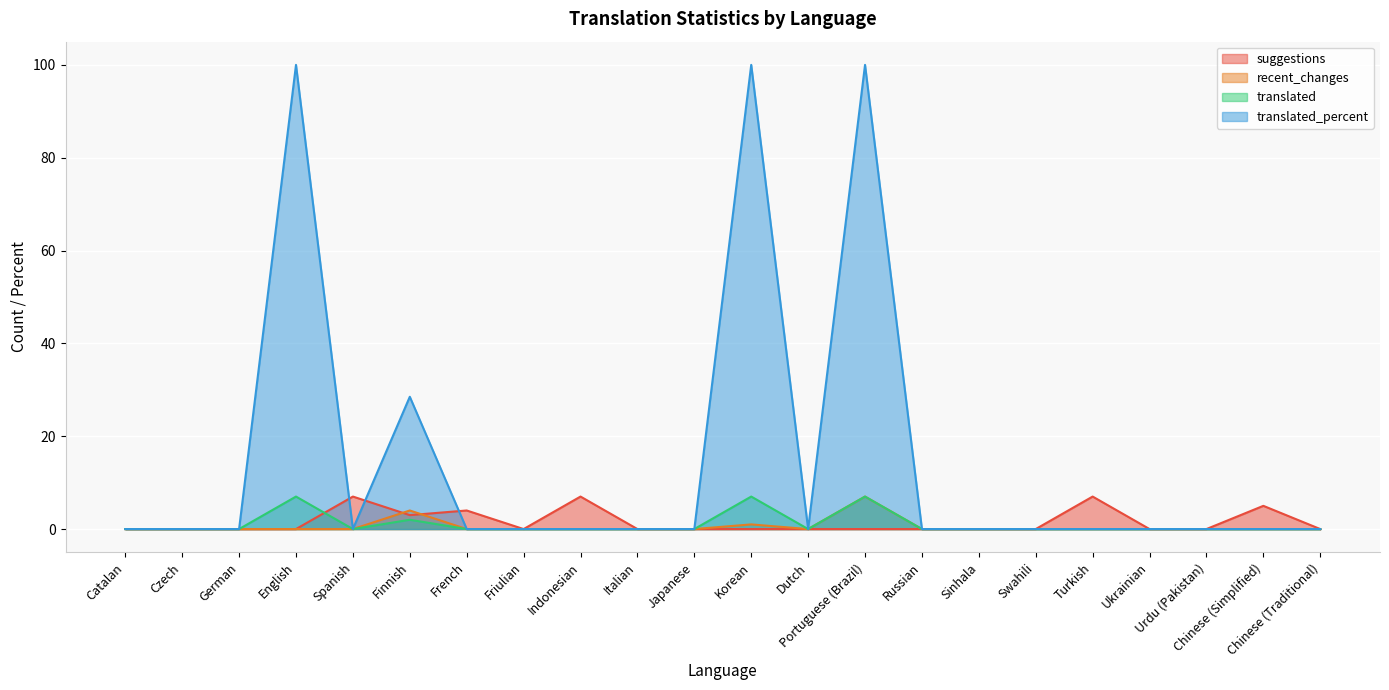

How many categories are shown in the chart?

22